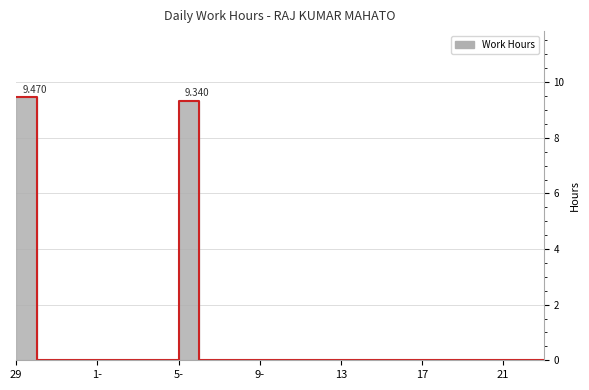

What is the maximum value shown in the chart?

9.5